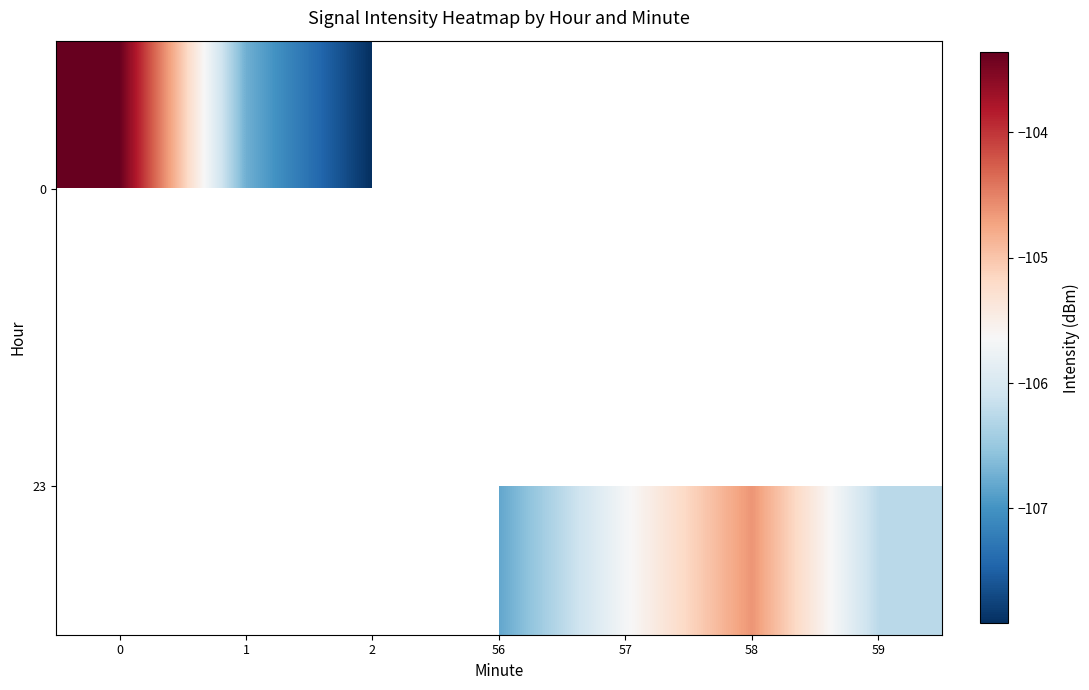

At how many categories does at least one series exceed -107?

6